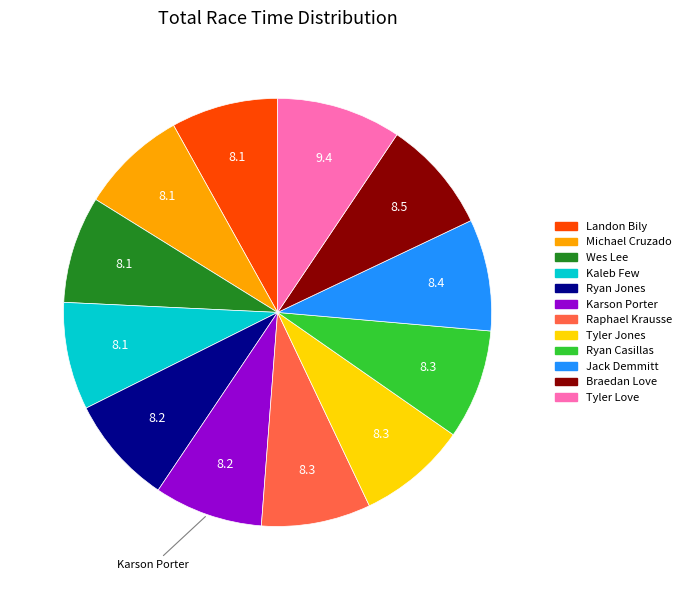

How many slices are in this pie chart?

12